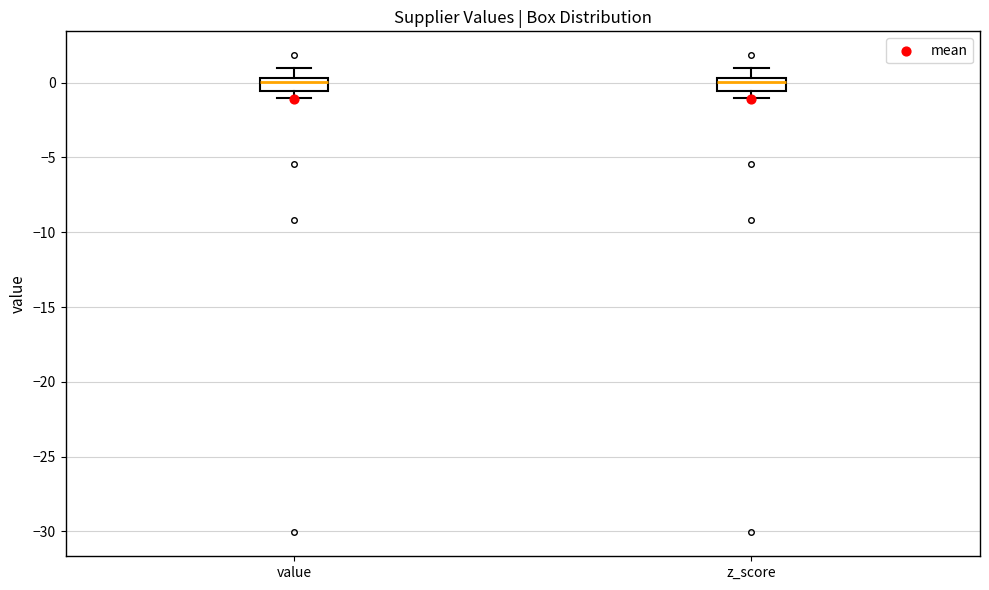

Reading left to right, read every box against the y-axis: the position of its median line, the range the box covers, and the ends of its whiskers. The values are not printed on the chart, so give them approximately, as read against the axis.

value: median 0.0, box -0.5 to 0.5, whiskers -1.0 to 1.0
z_score: median 0.0, box -0.5 to 0.5, whiskers -1.0 to 1.0